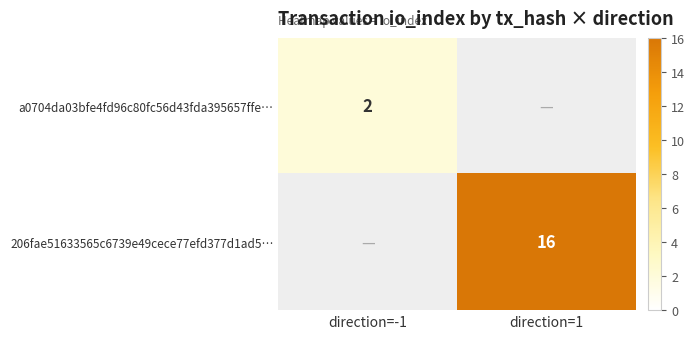

Is it true that 206fae51633565c6739e49cece77efd377d1ad5… equals 8 at direction=1?

False